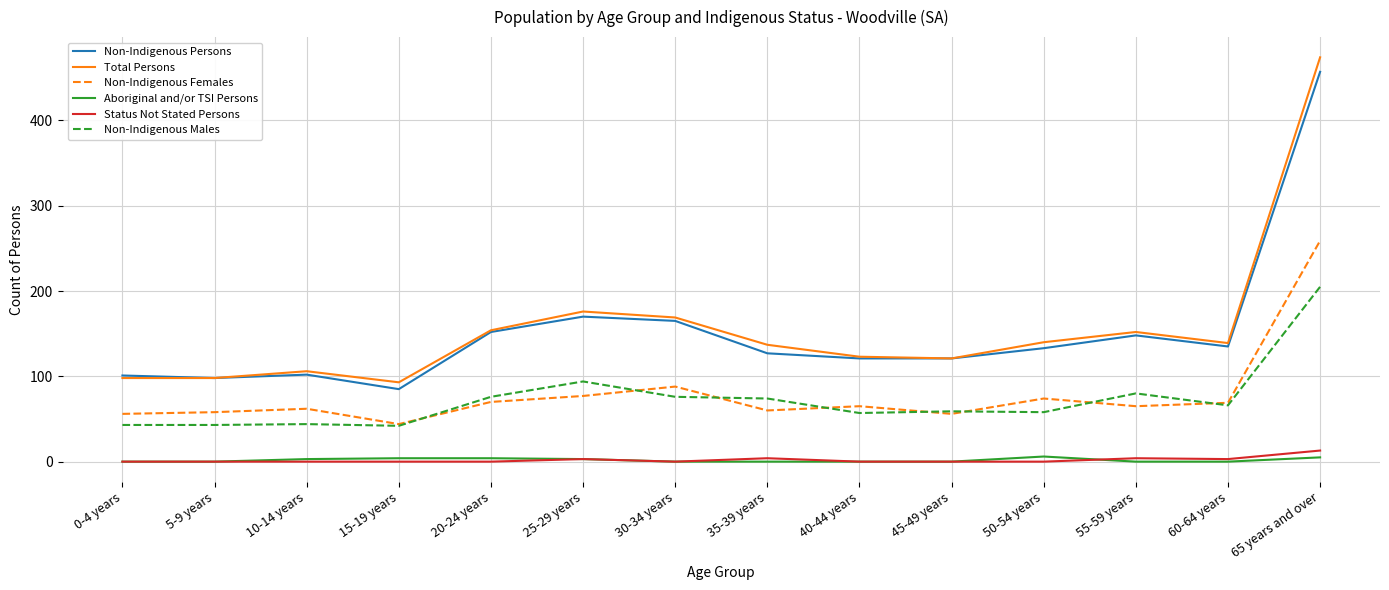

What is the greatest value displayed?

474